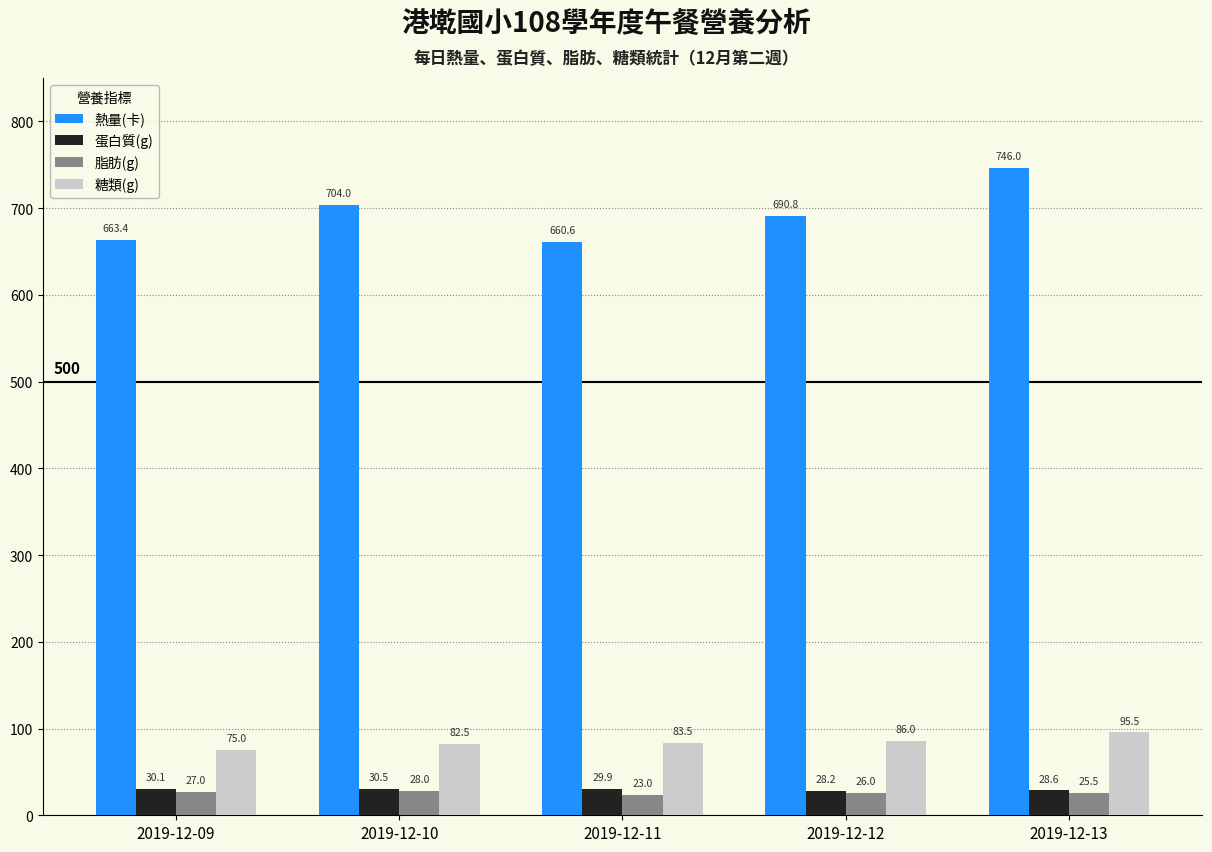

What is the approximate value of 糖類(g) at 2019-12-12?

86.0